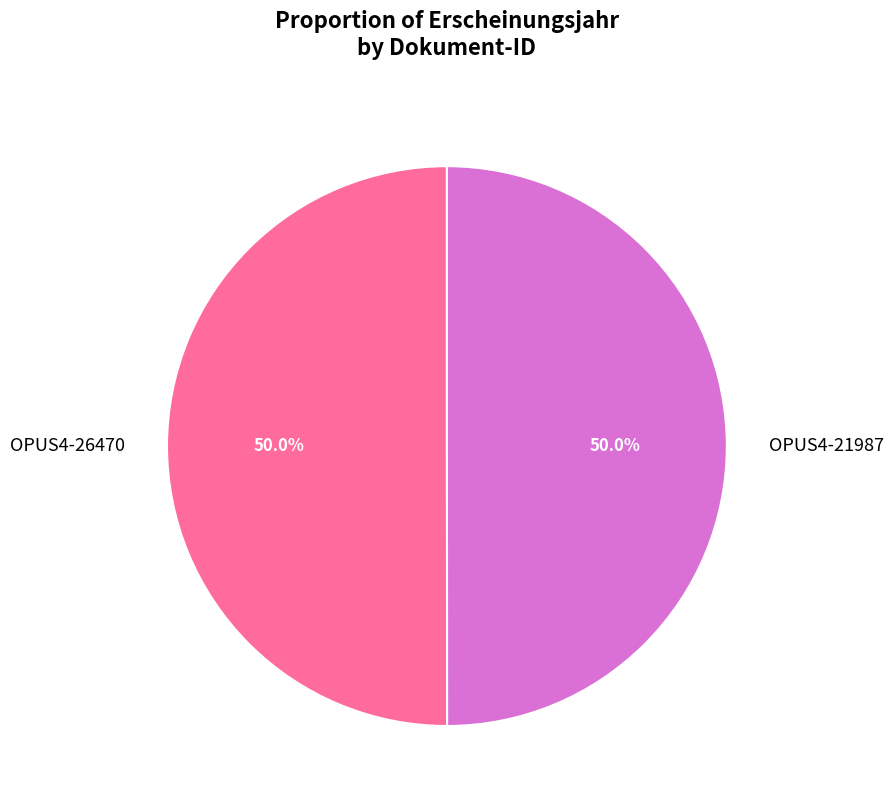

Approximately how many times larger is the value at OPUS4-26470 compared to OPUS4-21987?

1.0